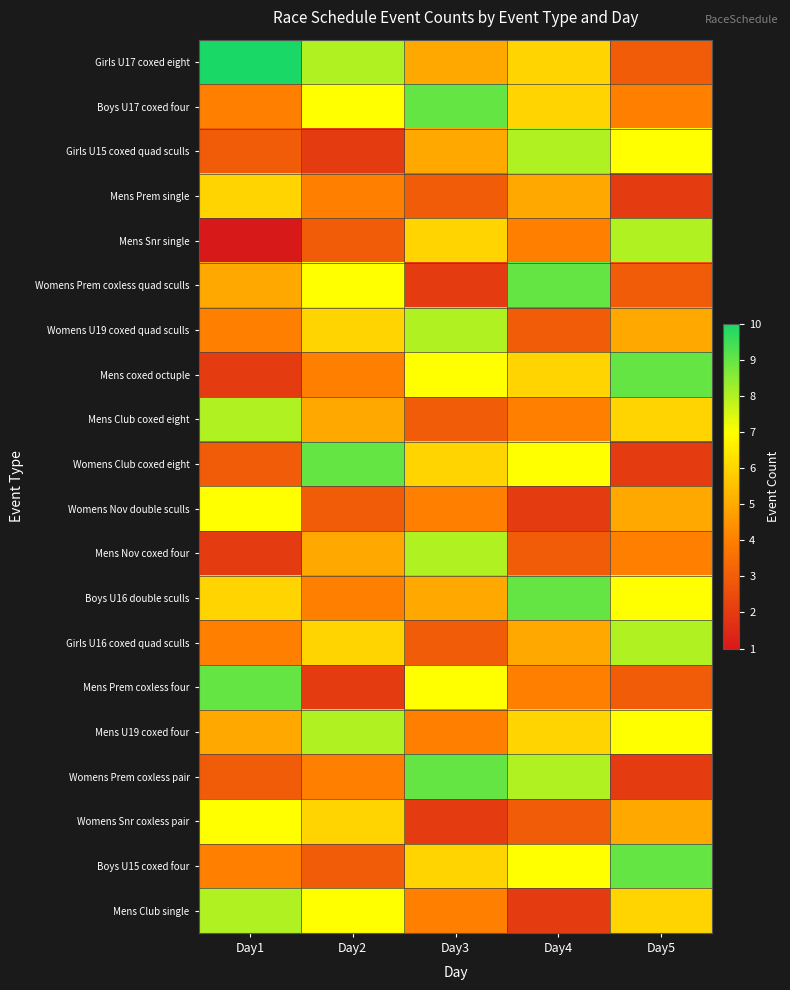

At which category is the sum across all series the highest?

Day4